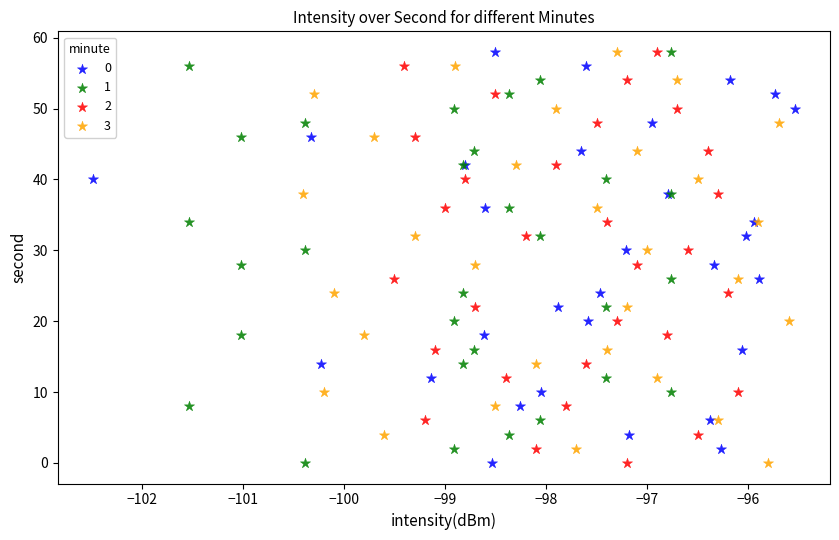

What are all the series names shown in the legend?

0, 1, 2, 3